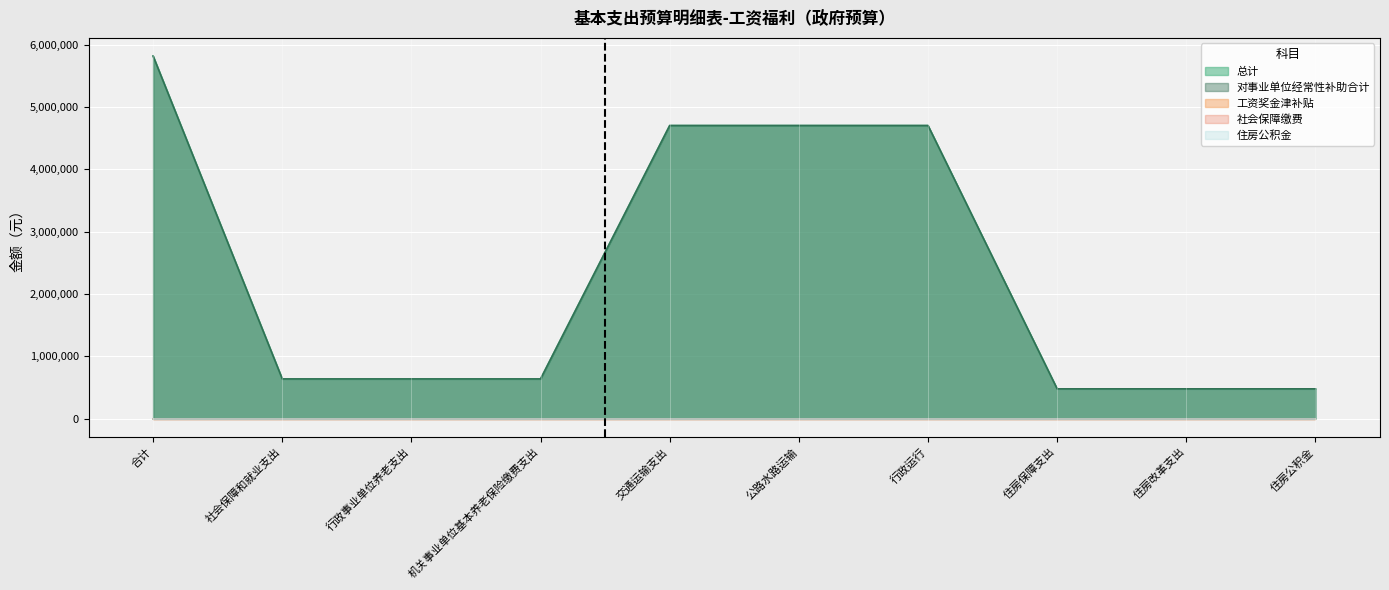

What is the highest value of the 对事业单位经常性补助合计 series?

5815954.4